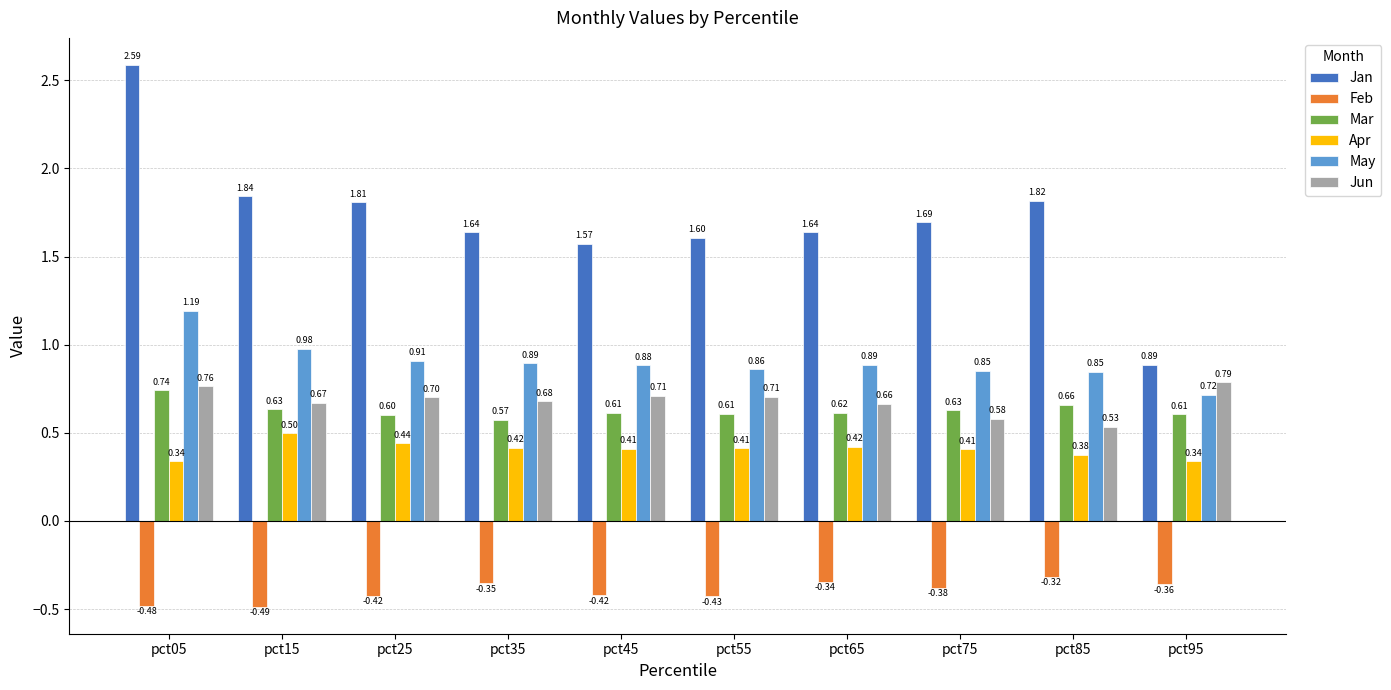

What is the sum of all Jun values?

6.8